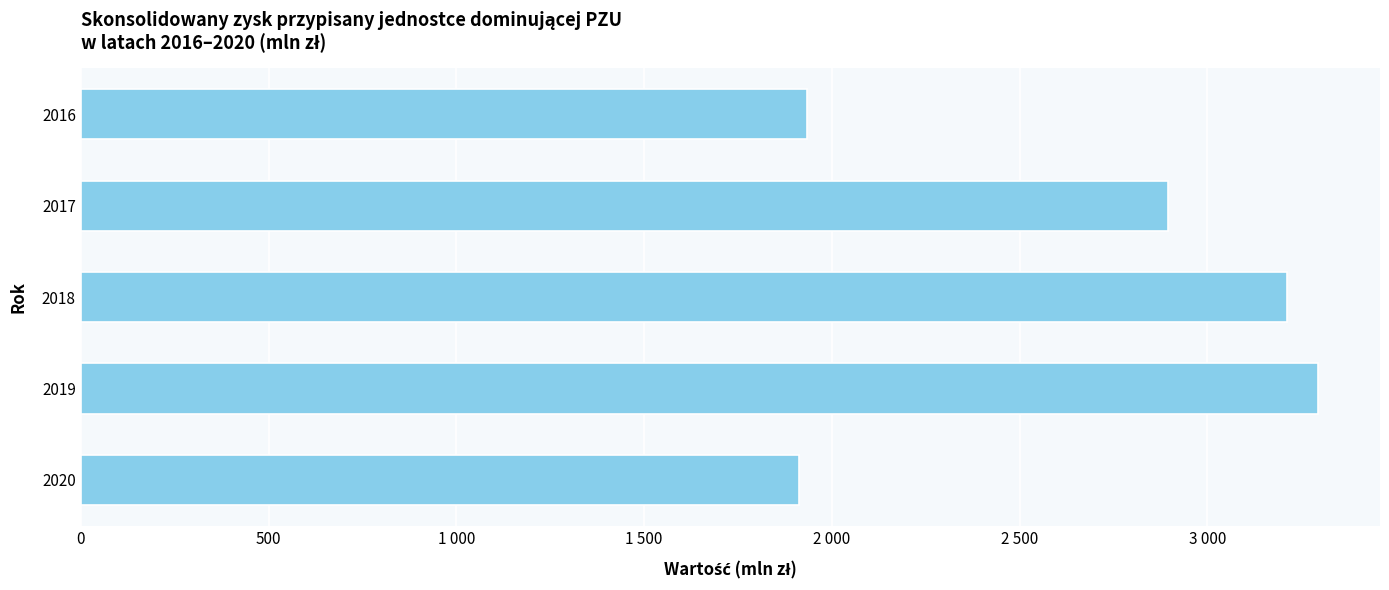

Does the chart contain any negative values?

No